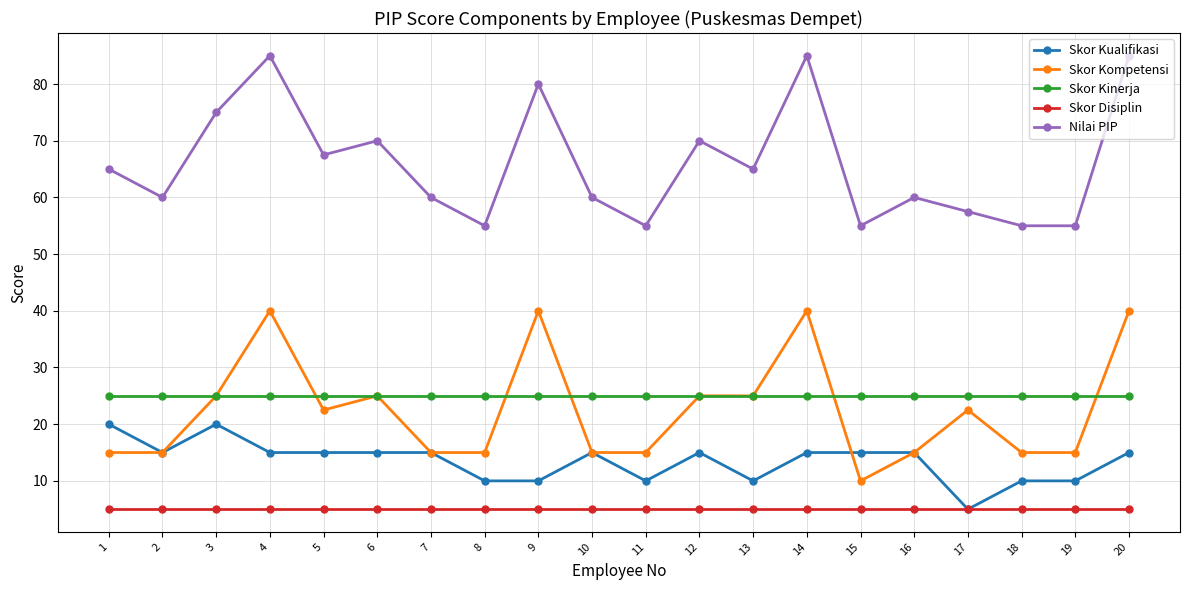

Which series has the largest total across all categories?

Nilai PIP